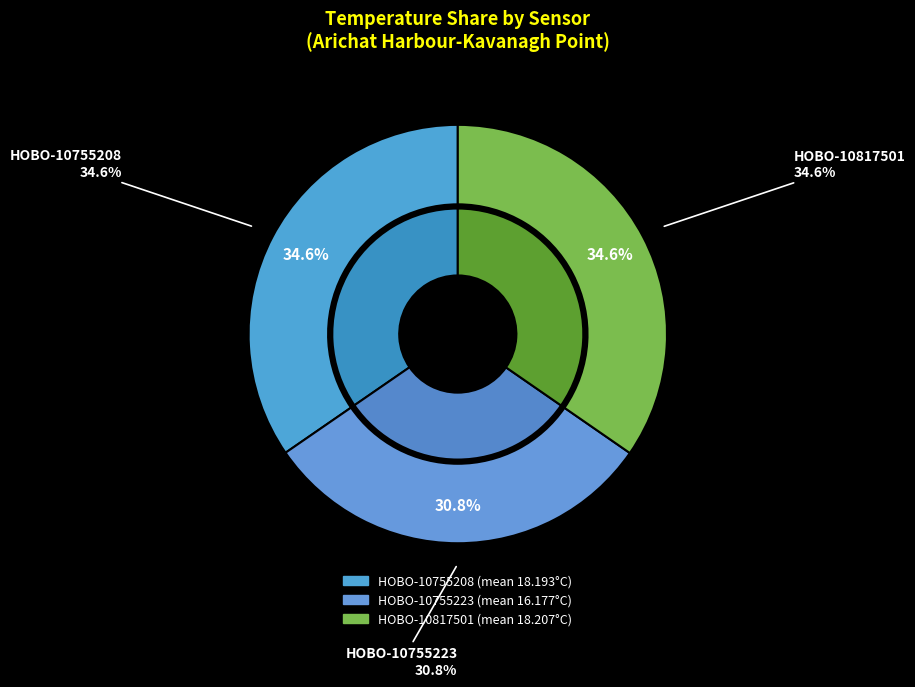

What percentage do HOBO-10755208 and HOBO-10817501 together represent?

69.2%